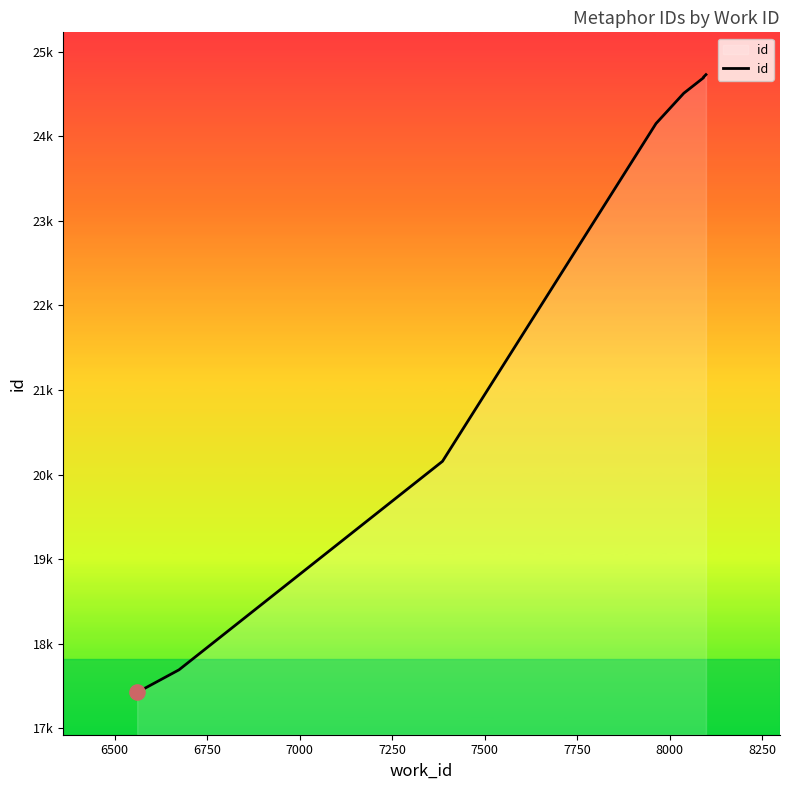

What is the change in value from 6750 to 7750?

+4536